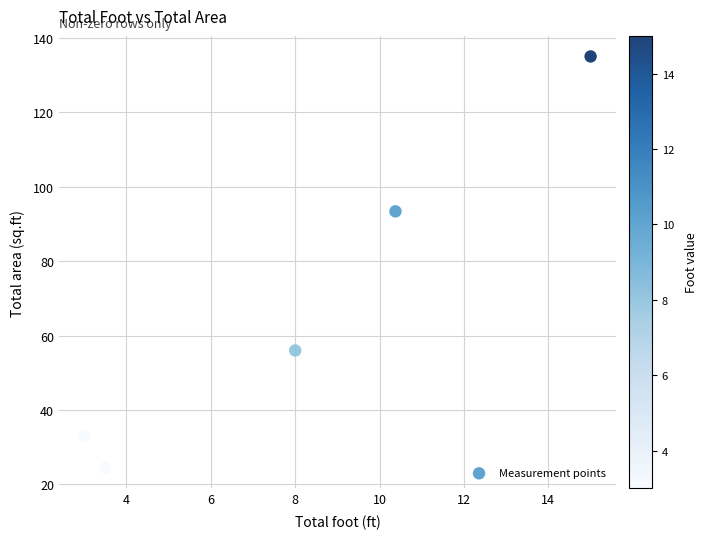

What is the average Y value?

68.4